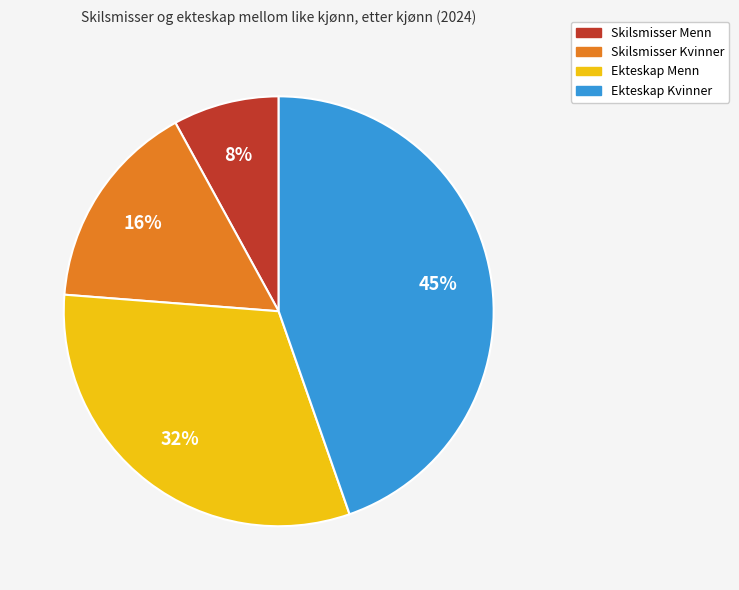

Is it true that Skilsmisser Kvinner is 9% of the pie?

False